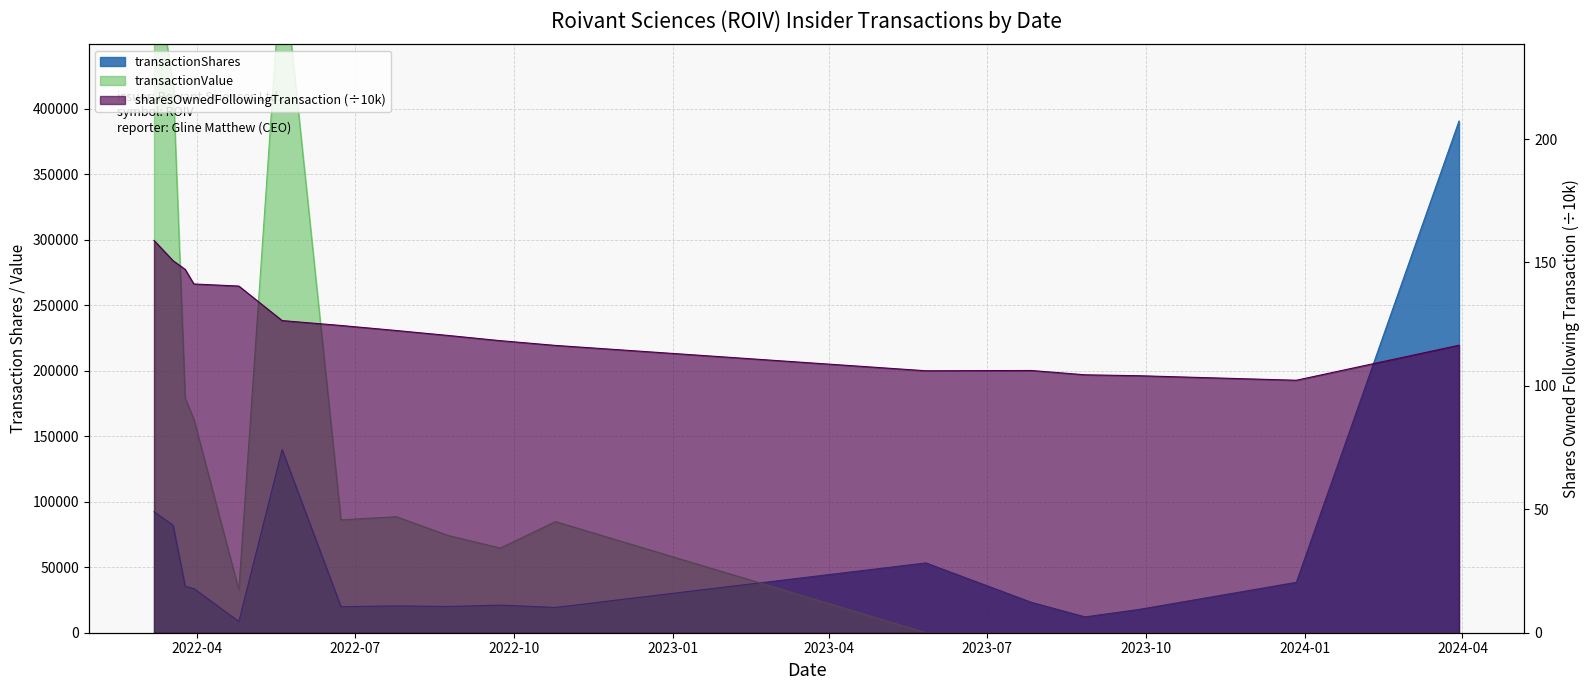

Between 2022-04-25 and 2023-08-27, which series saw the biggest shift?

transactionValue